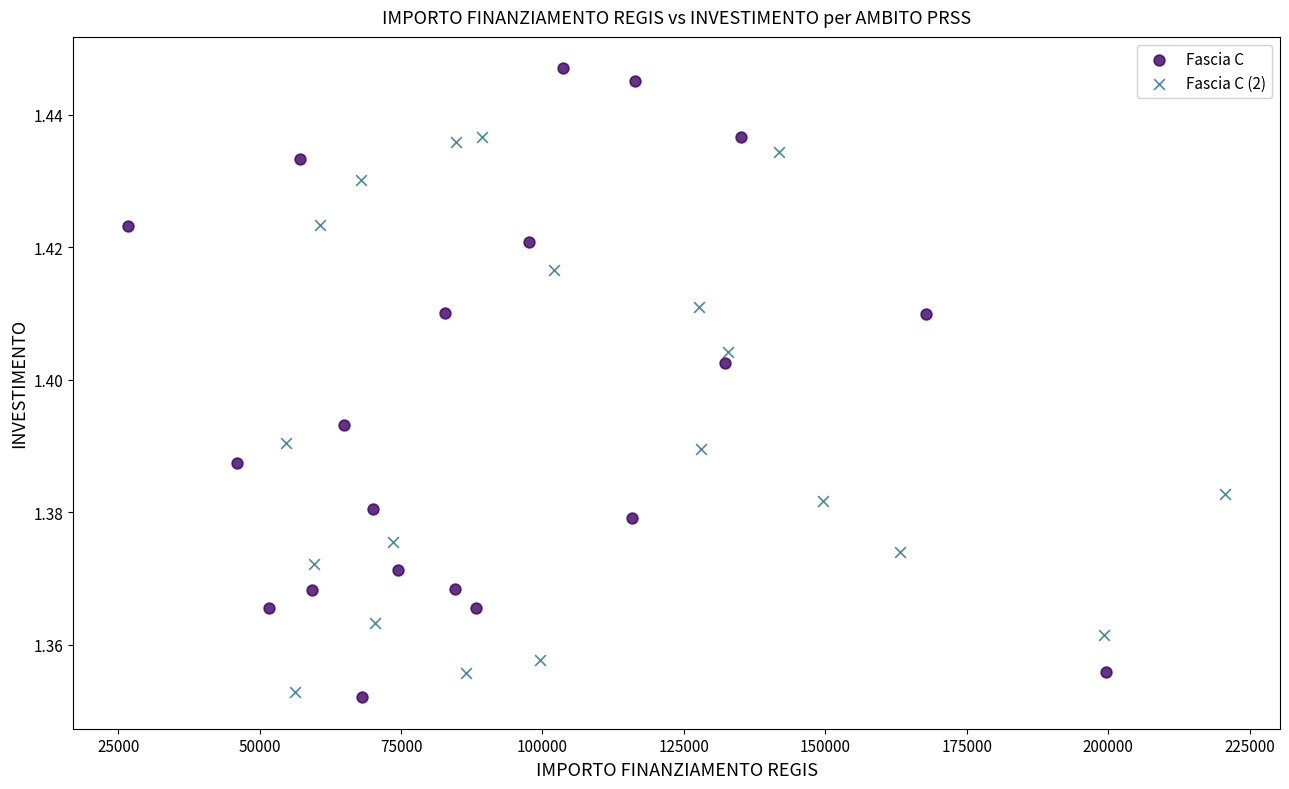

Which series has the widest spread of Y values?

Fascia C